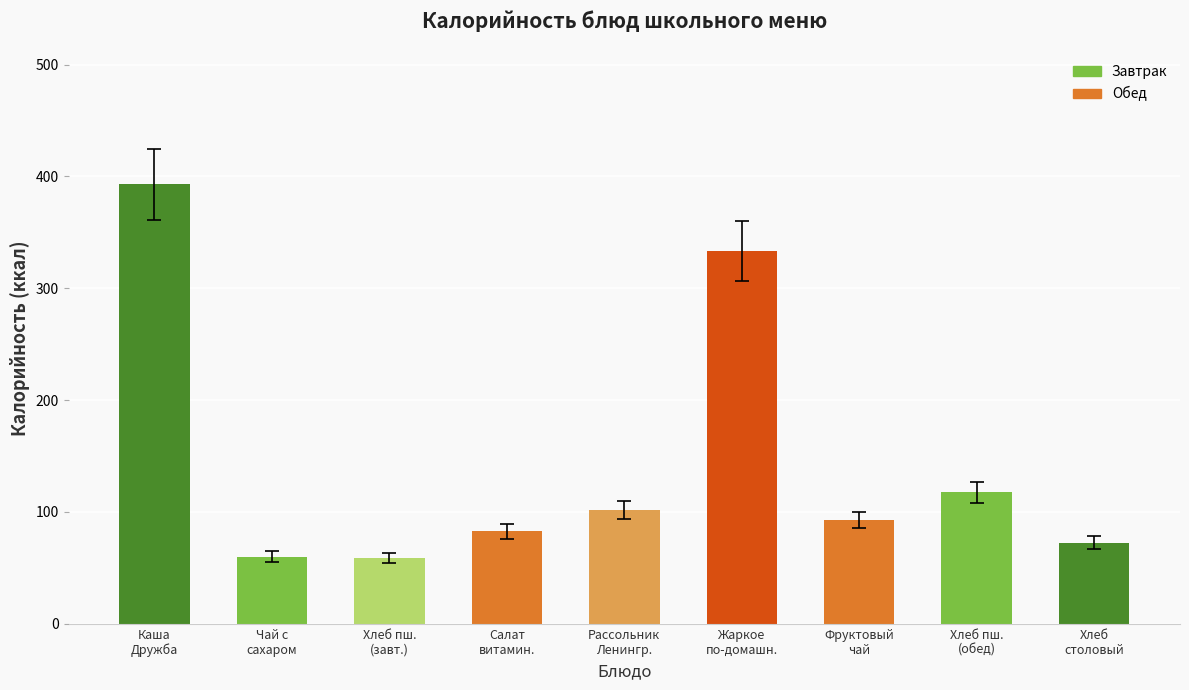

What is the average value?

145.8